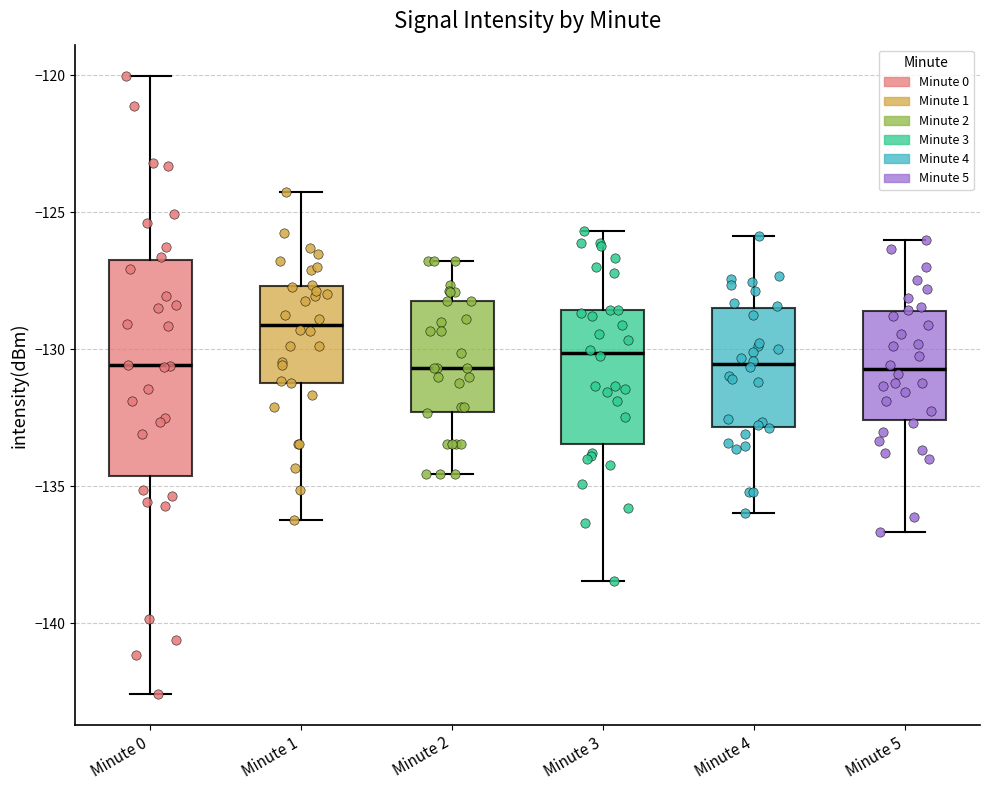

Reading left to right, transcribe this box plot: for each box, give where its median line is, the range the box spans, and where its two whiskers end, as read against the y-axis. The values are not printed on the chart, so give them approximately, as read against the axis.

Minute 0: median -130.5, box -134.5 to -127.0, whiskers -142.5 to -120.0
Minute 1: median -129.0, box -131.0 to -127.5, whiskers -136.0 to -124.5
Minute 2: median -130.5, box -132.5 to -128.0, whiskers -134.5 to -127.0
Minute 3: median -130.0, box -133.5 to -128.5, whiskers -138.5 to -125.5
Minute 4: median -130.5, box -133.0 to -128.5, whiskers -136.0 to -126.0
Minute 5: median -130.5, box -132.5 to -128.5, whiskers -136.5 to -126.0